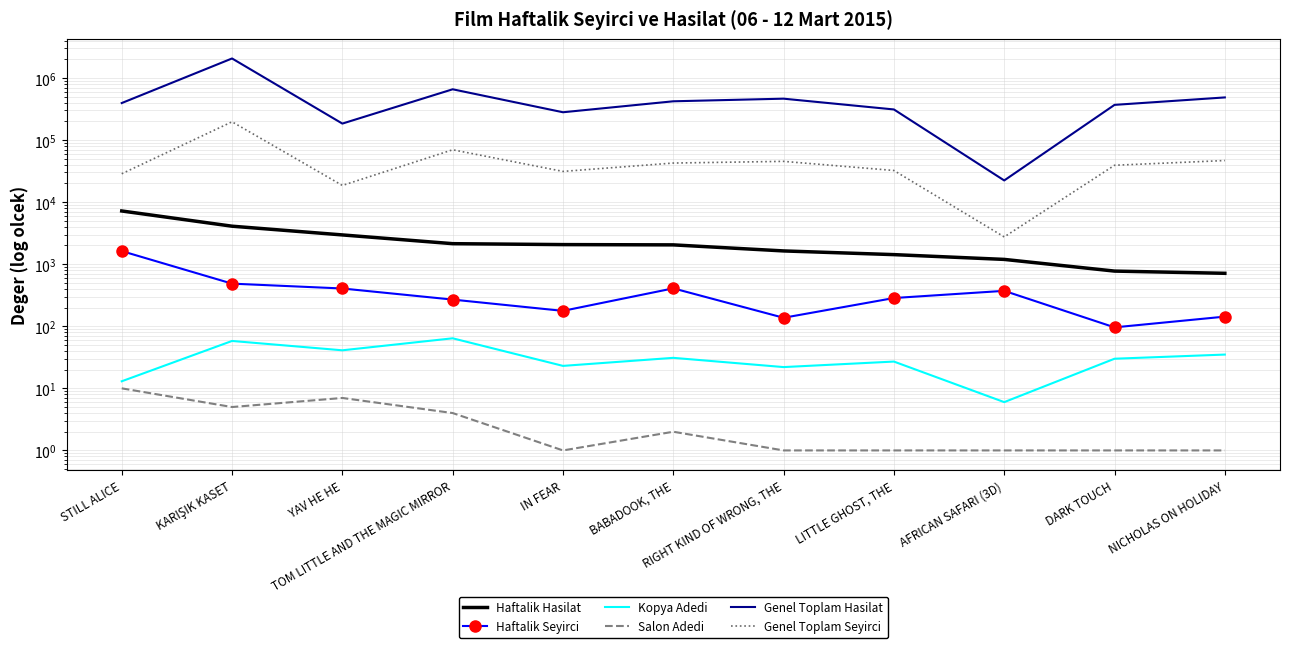

What is the sum of all Kopya Adedi values?

350.0